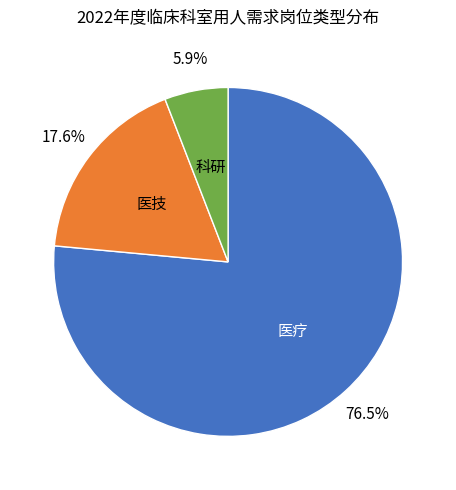

To the nearest percent, what is the average slice percentage?

33%